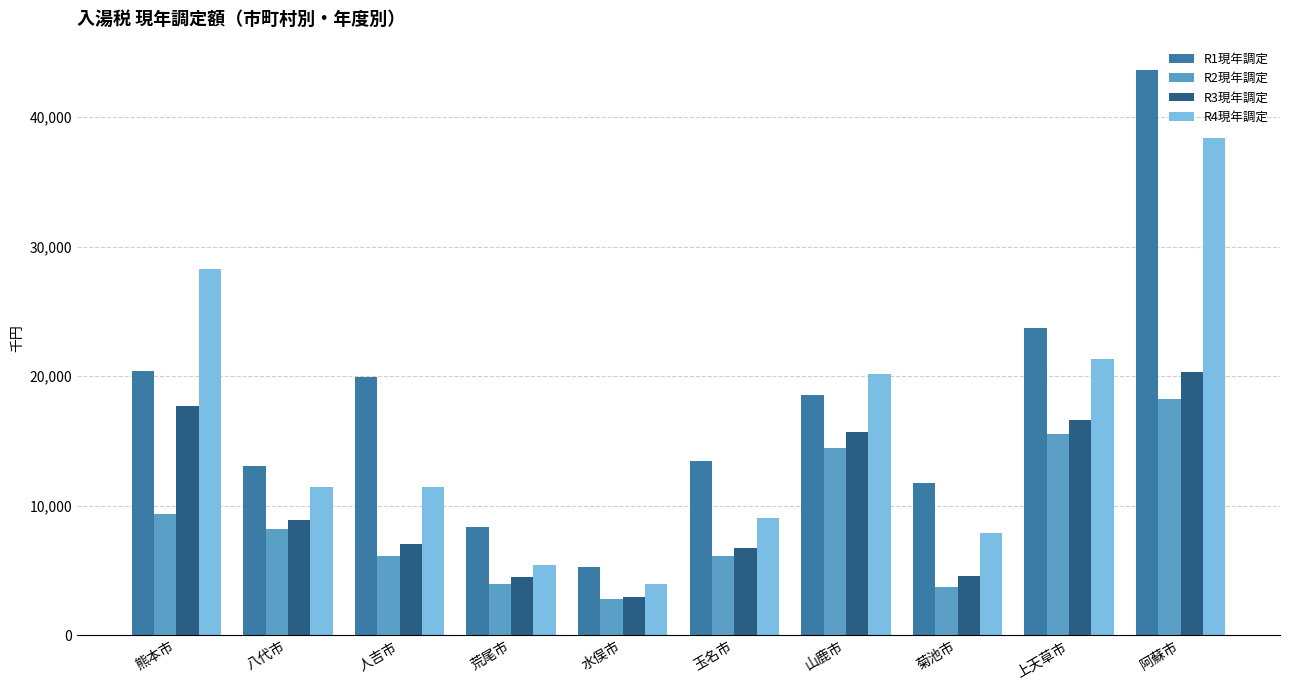

What is the difference between the highest and lowest values at 八代市?

4918